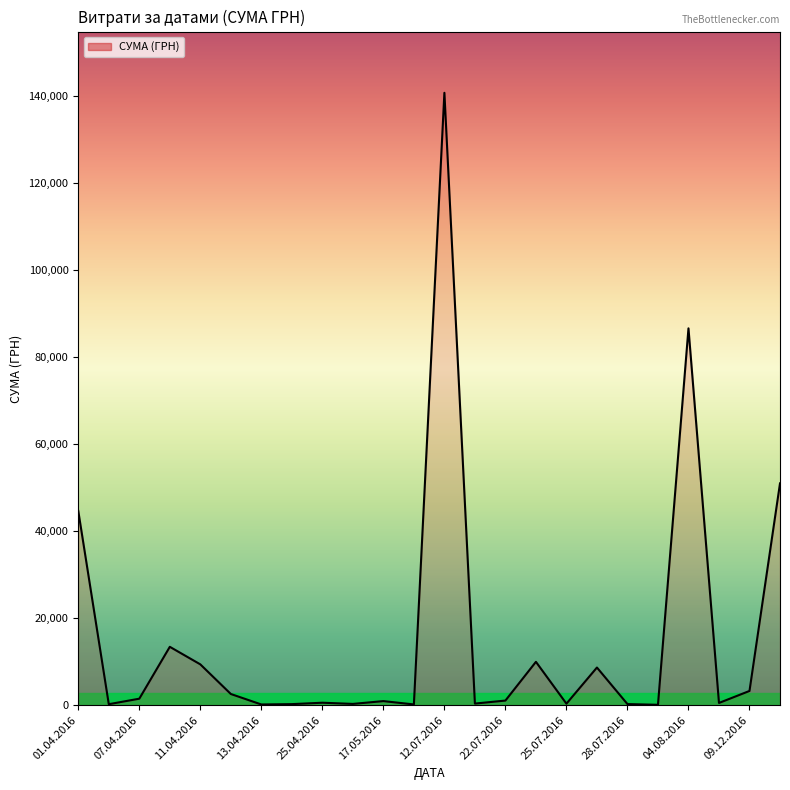

What is the minimum value shown in the chart?

97.8